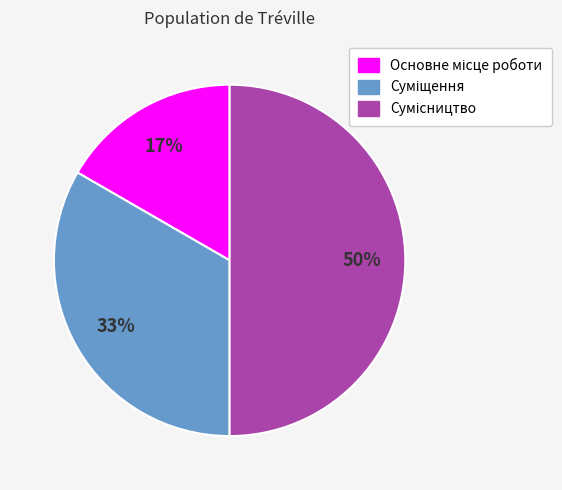

Count the number of slices in the pie.

3